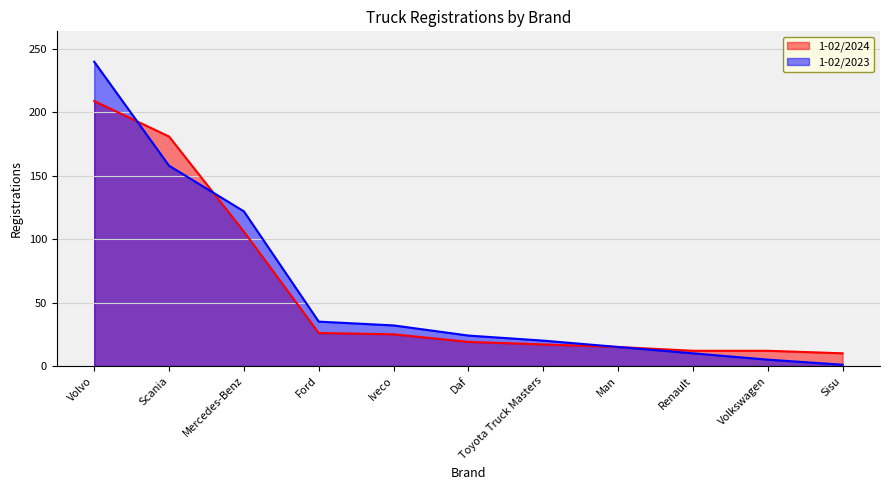

Count the number of categories in the chart.

11